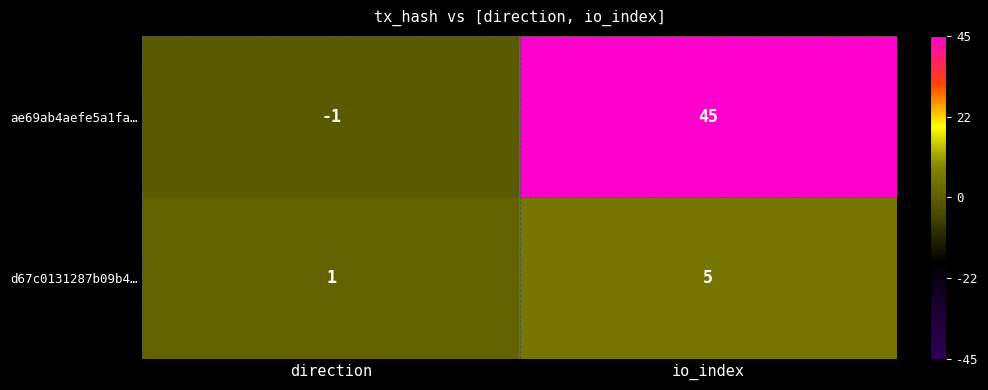

What is the difference between the maximum and minimum values in the d67c0131287b09b4… series?

4